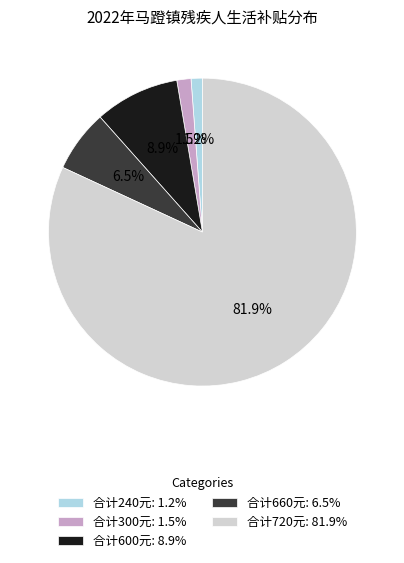

How many segments does this pie chart have?

5